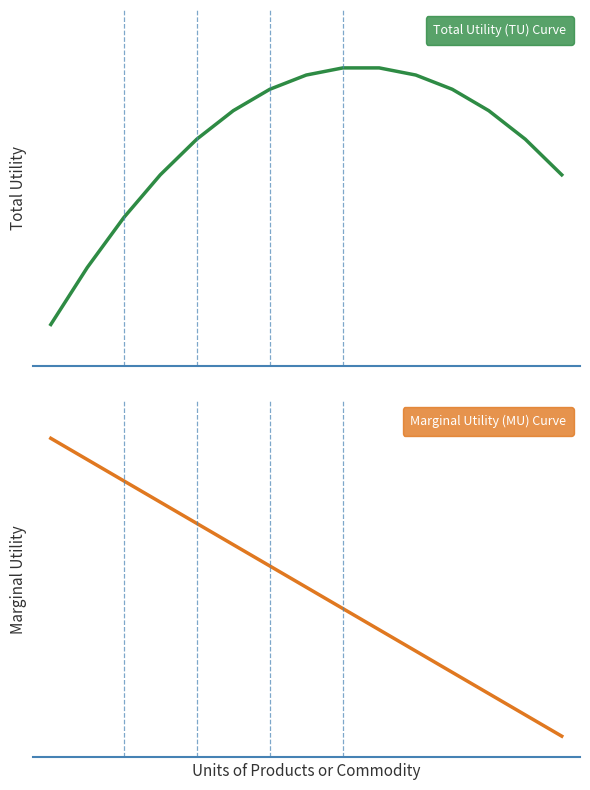

Is it true that Total Utility (TU) Curve equals 9.1 at 4?

False